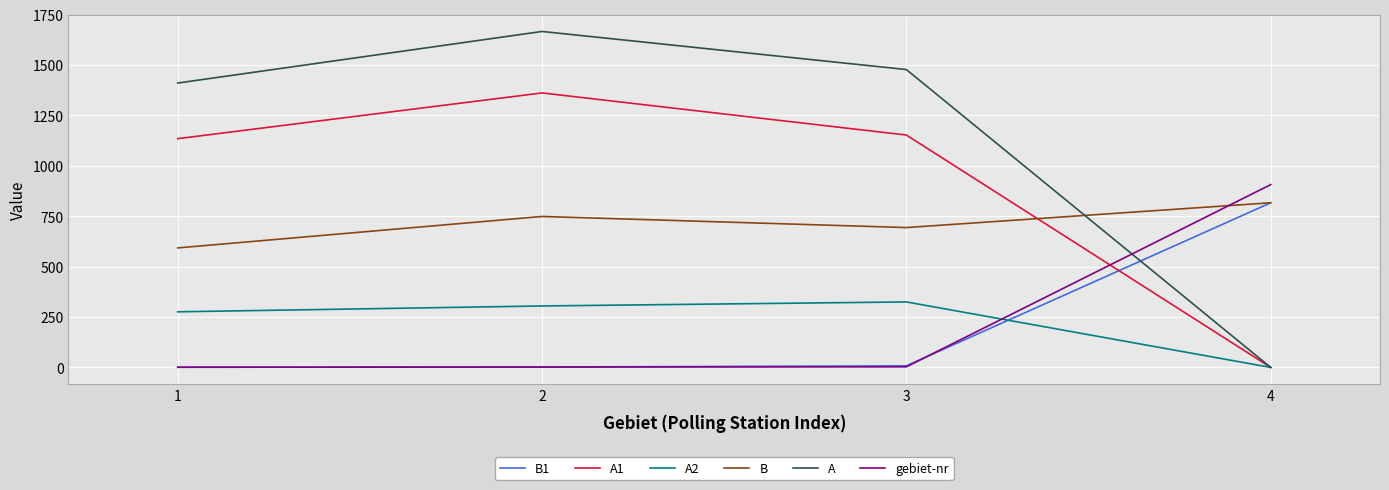

The value of A1 at 3 is 1716. True or false?

False